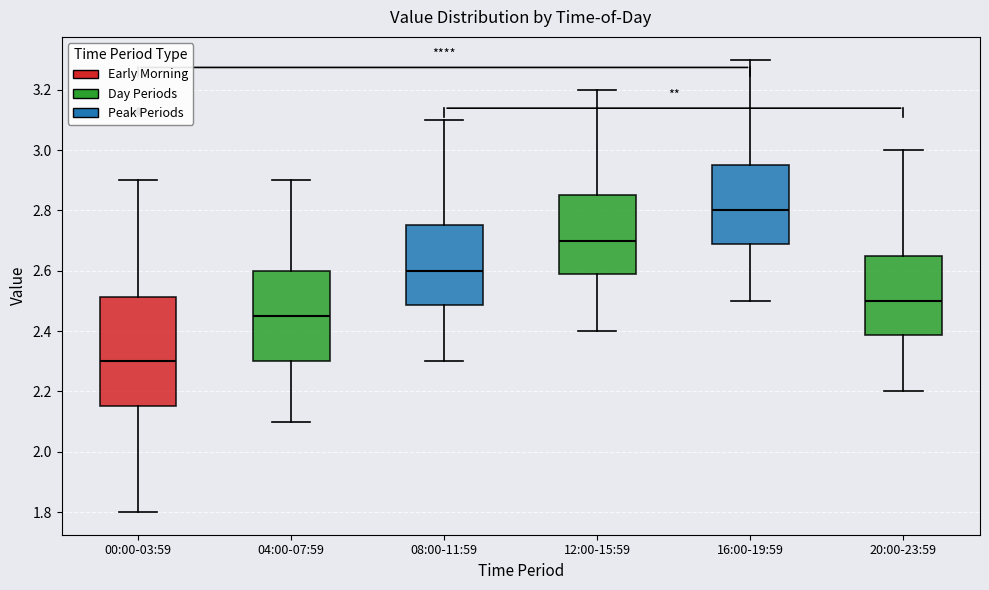

Reading left to right, read every box against the y-axis: the position of its median line, the range the box covers, and the ends of its whiskers. The values are not printed on the chart, so give them approximately, as read against the axis.

00:00-03:59: median 2.30, box 2.16 to 2.52, whiskers 1.80 to 2.90
04:00-07:59: median 2.46, box 2.30 to 2.60, whiskers 2.10 to 2.90
08:00-11:59: median 2.60, box 2.48 to 2.76, whiskers 2.30 to 3.10
12:00-15:59: median 2.70, box 2.58 to 2.86, whiskers 2.40 to 3.20
16:00-19:59: median 2.80, box 2.68 to 2.96, whiskers 2.50 to 3.30
20:00-23:59: median 2.50, box 2.38 to 2.66, whiskers 2.20 to 3.00